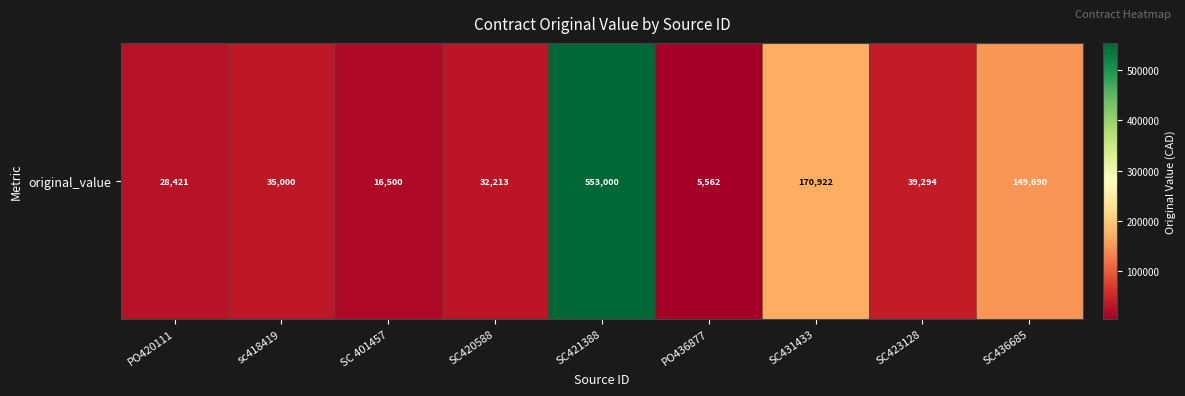

Rank the categories by value from lowest to highest.

PO436877, SC 401457, PO420111, SC420588, sc418419, SC423128, SC436685, SC431433, SC421388